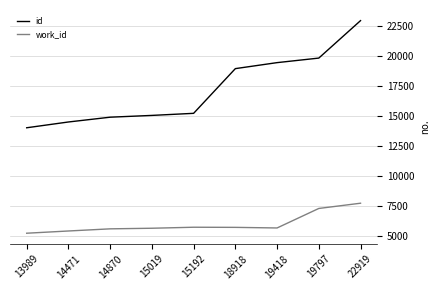

True or false: id has more than 2 interior local peaks.

False